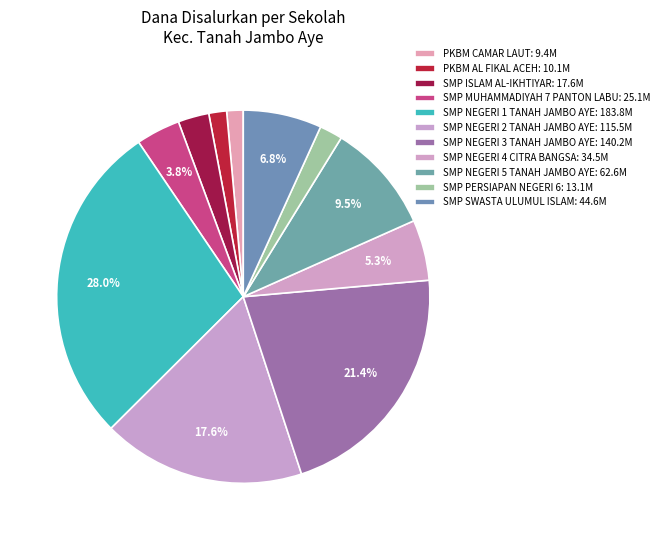

Count the number of slices in the pie.

11